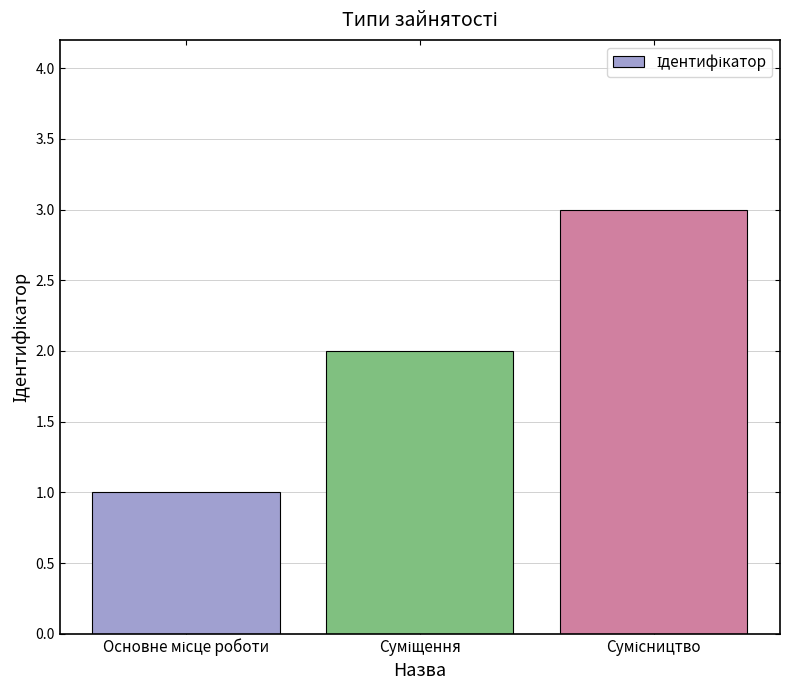

What is the greatest value displayed?

3